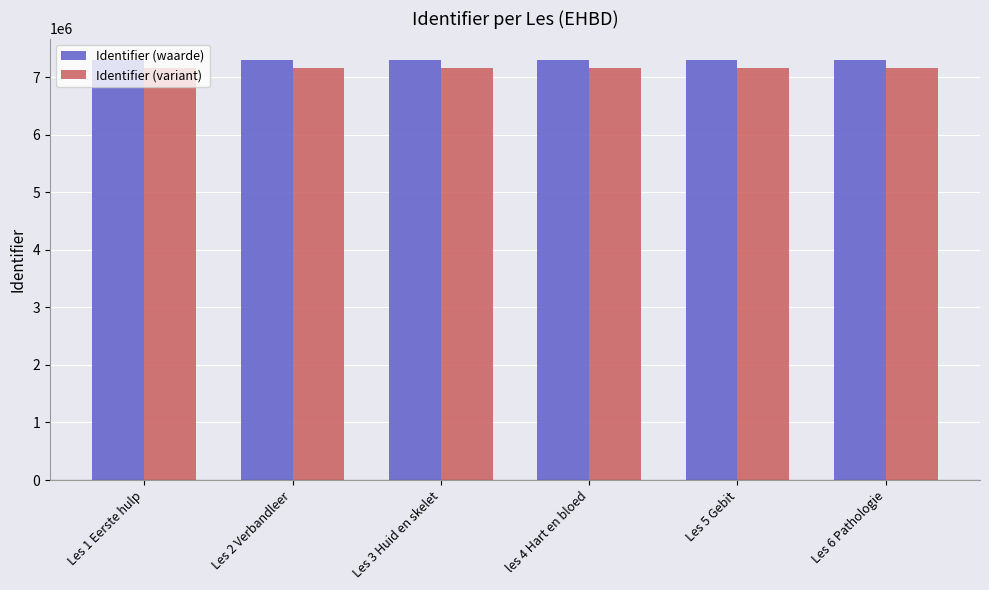

What is the minimum value shown in the chart?

7157015.4